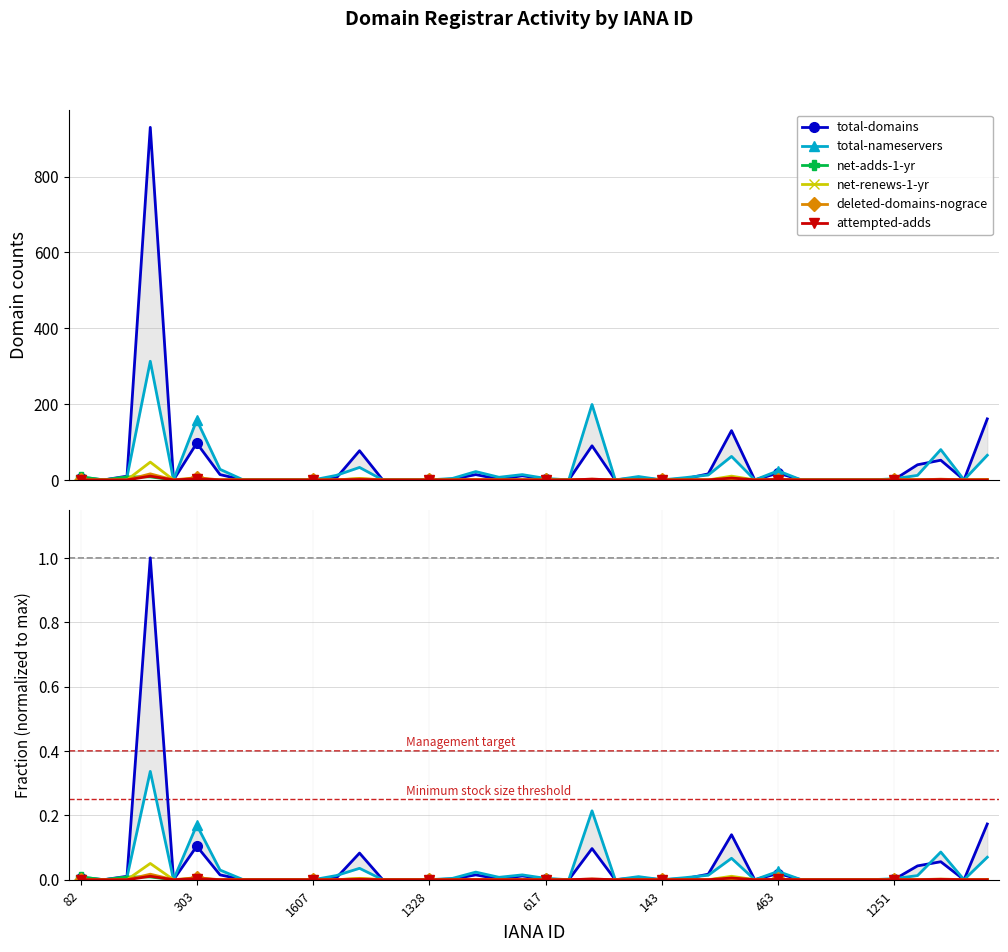

What is the difference between the maximum and minimum values in the total-domains series?

930